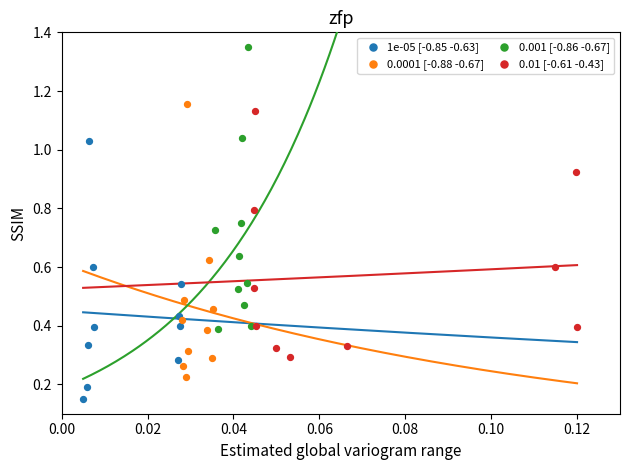

Which series contains the highest Y value?

0.001 [-0.86 -0.67]